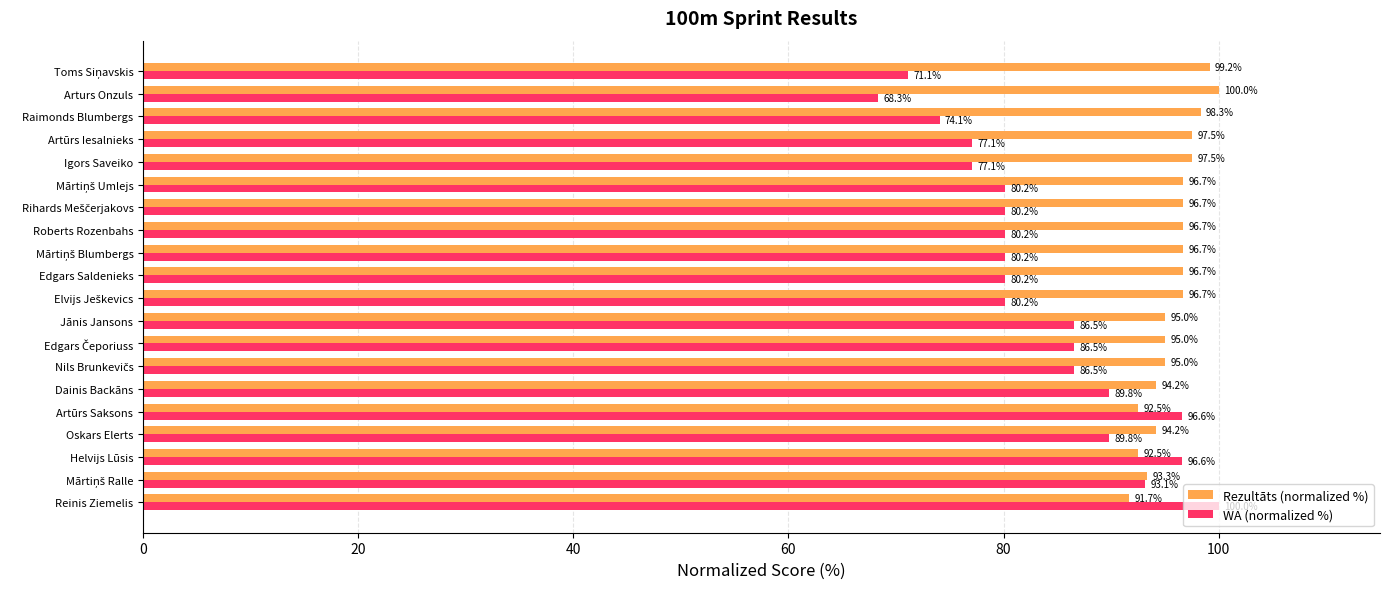

Rank the series by their average value, from lowest to highest.

WA (normalized %), Rezultāts (normalized %)